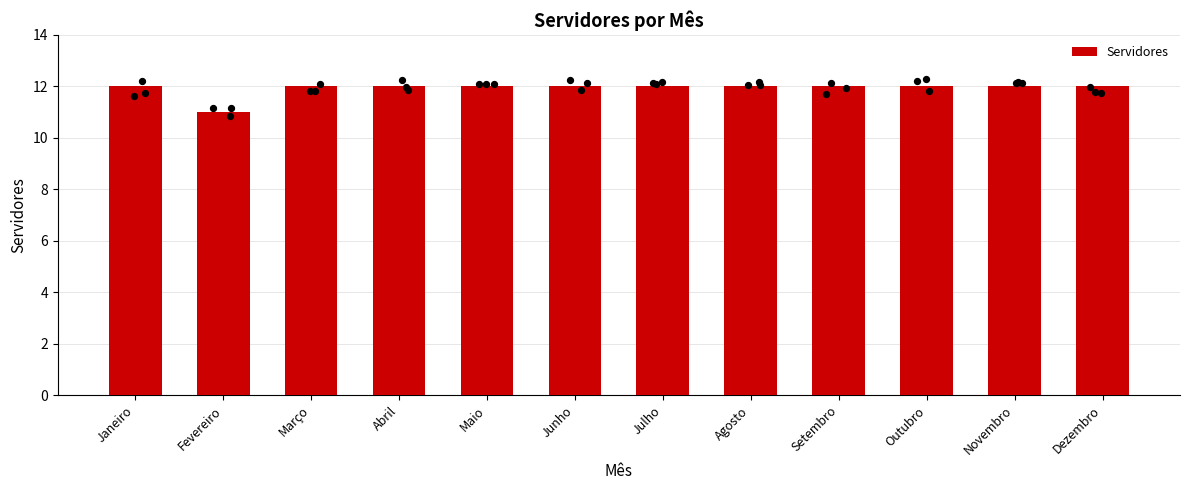

Which has a higher value, Outubro or Março?

Outubro